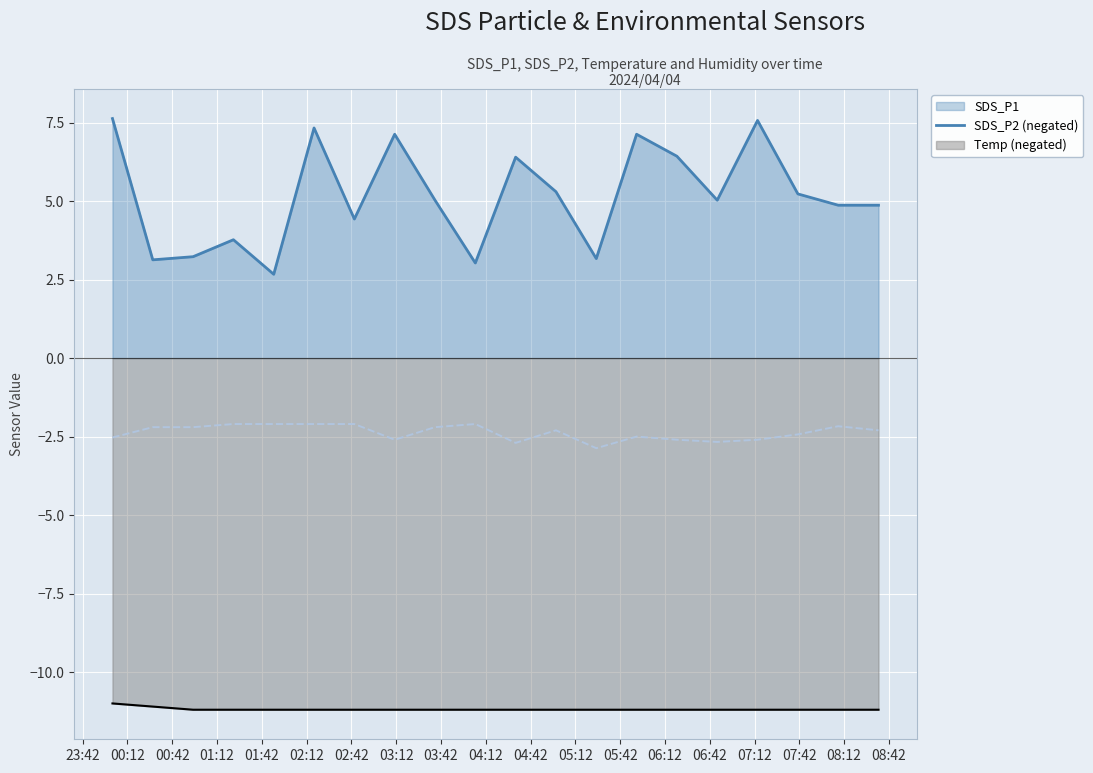

Reading right to left, what are all the values shown in this chart?

-2.3	-2.2	-2.4	-2.6	-2.7	-2.6	-2.5	-2.9	-2.3	-2.7	-2.1	-2.2	-2.6	-2.1	-2.1	-2.1	-2.1	-2.2	-2.2	-2.5